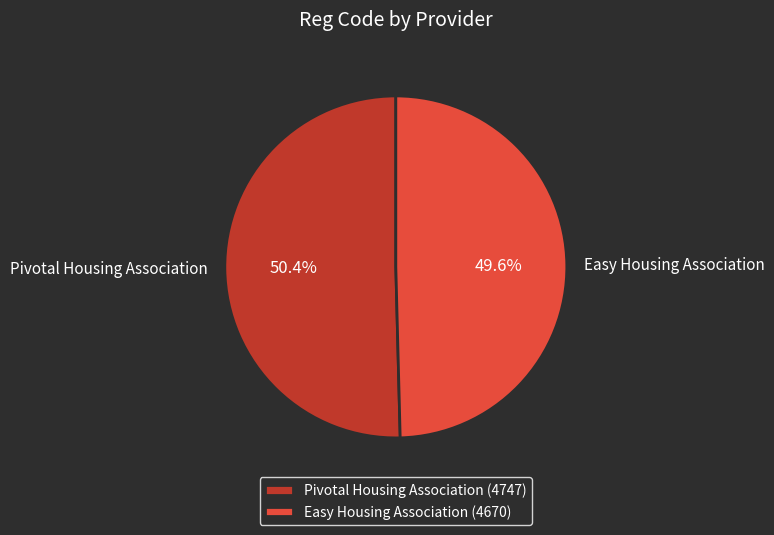

Is the sum of Pivotal Housing Association and Easy Housing Association greater than half?

Yes